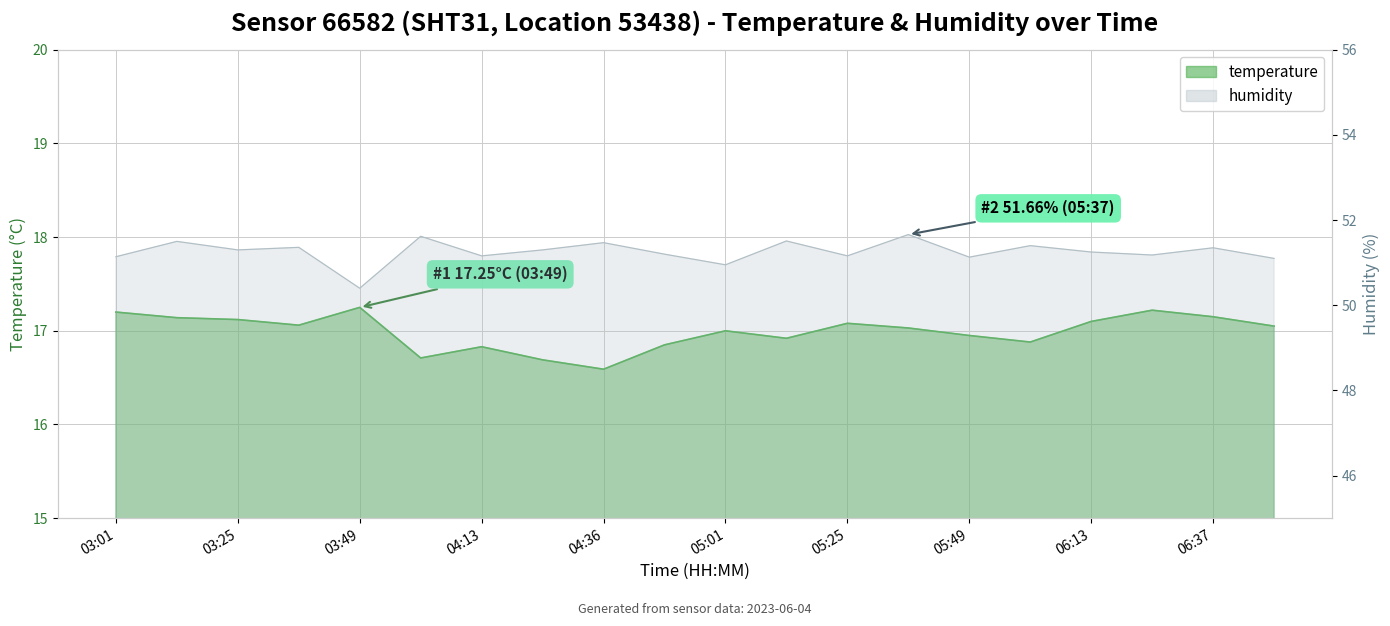

At which label does humidity reach its peak?

05:37